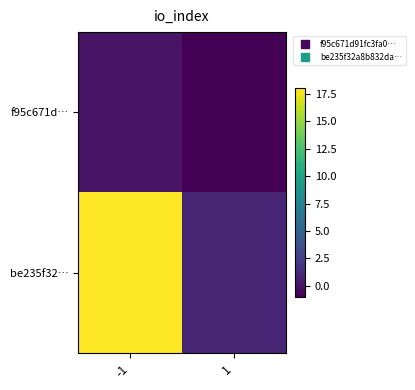

At which category is the sum across all series the highest?

-1